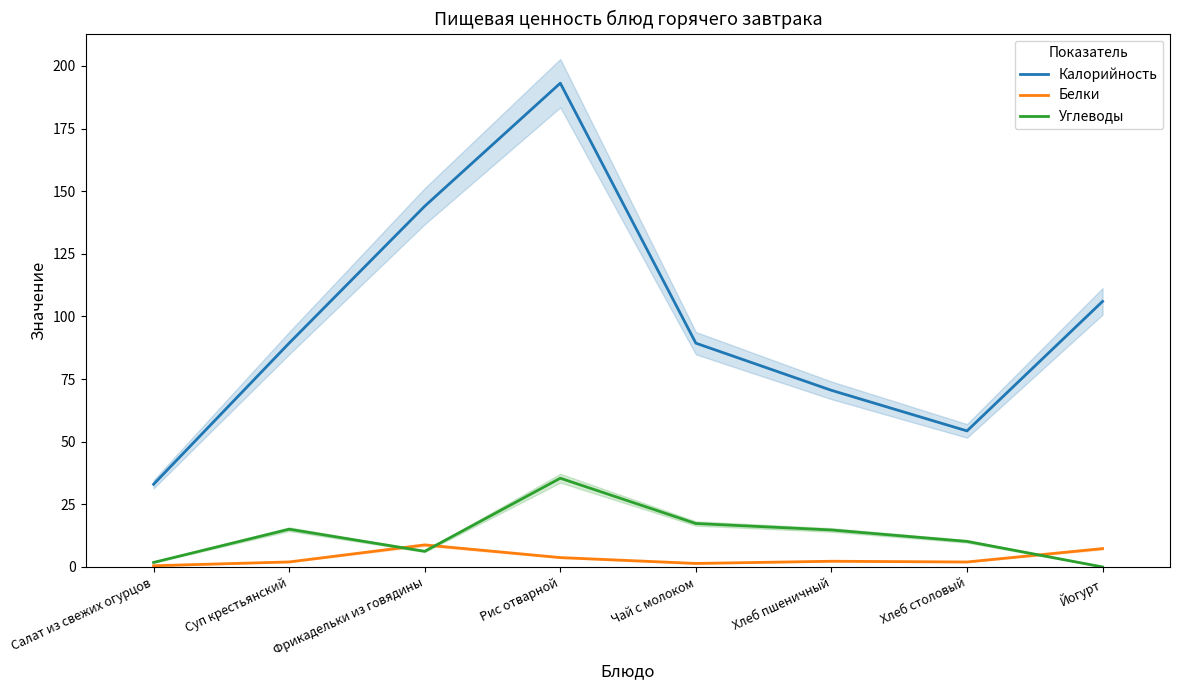

The value of Белки at Чай с молоком is 2.3. True or false?

False